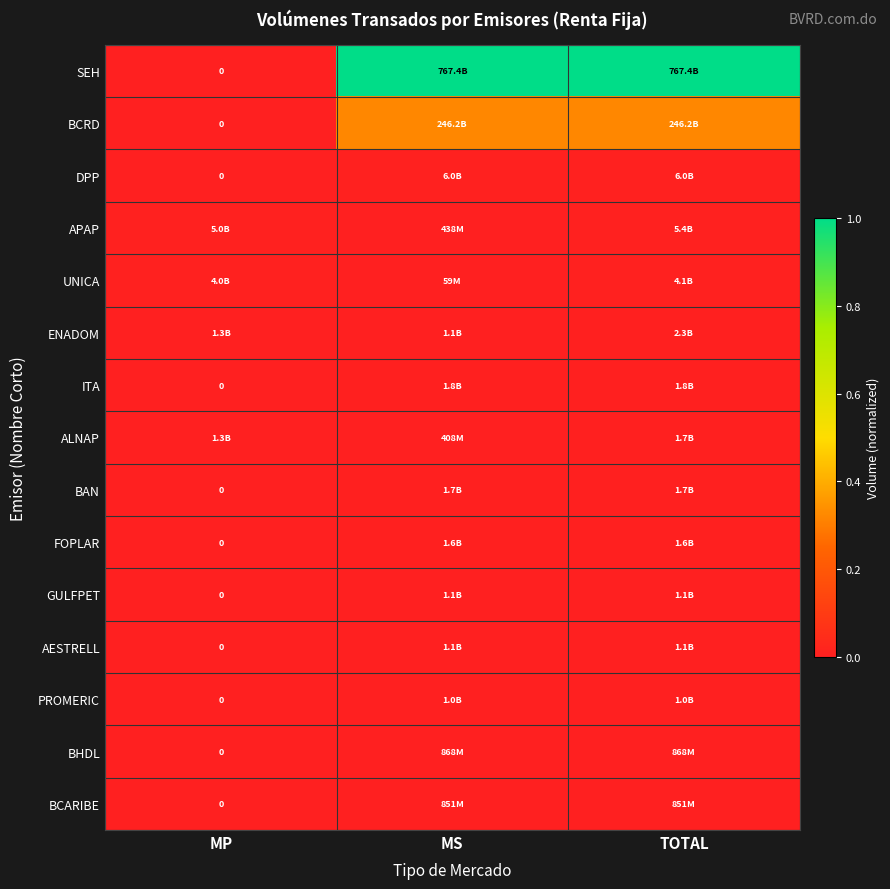

How many categories are shown in the chart?

3